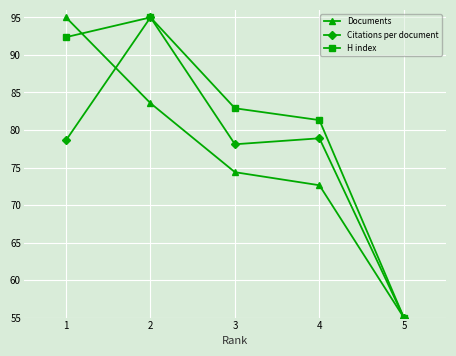

What is the spread (max minus min) of values at 2?

11.4